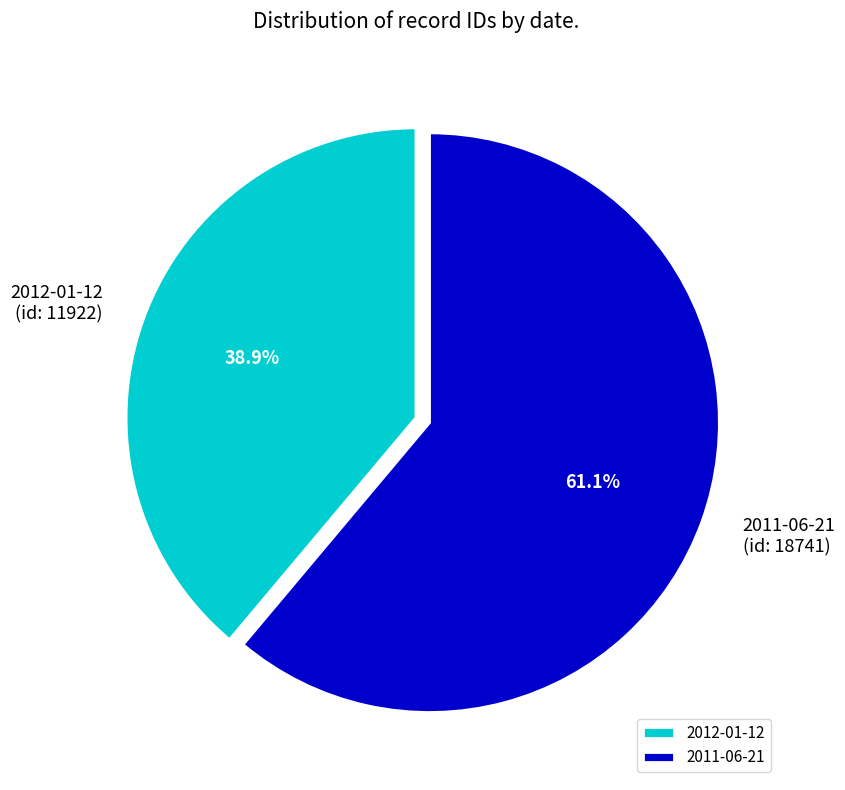

Is it true that 2011-06-21 is 51% of the pie?

False